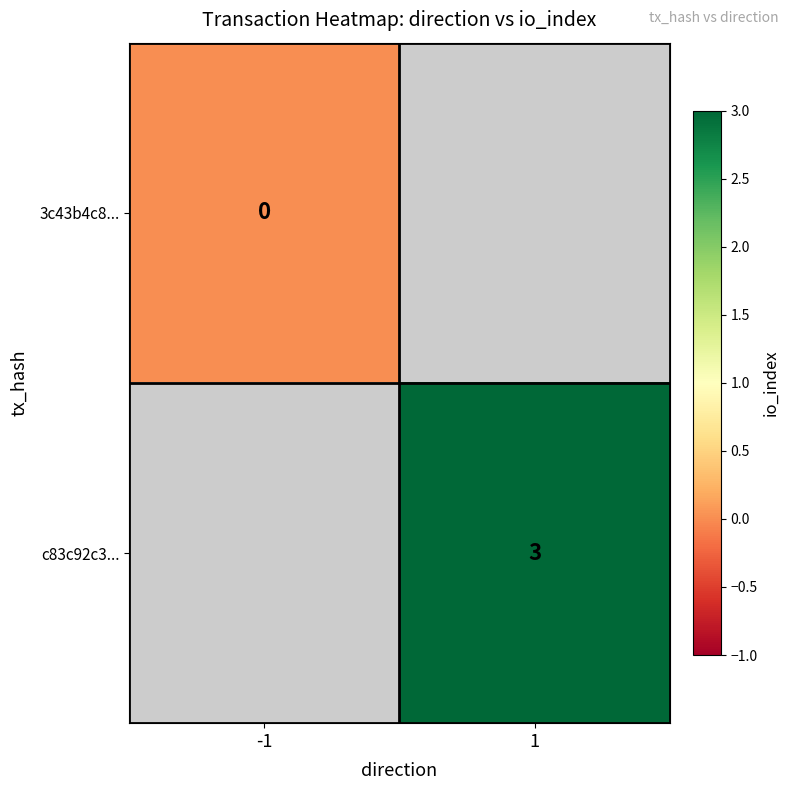

Is the value of c83c92c3... at 1 greater than the value of 3c43b4c8... at -1?

Yes